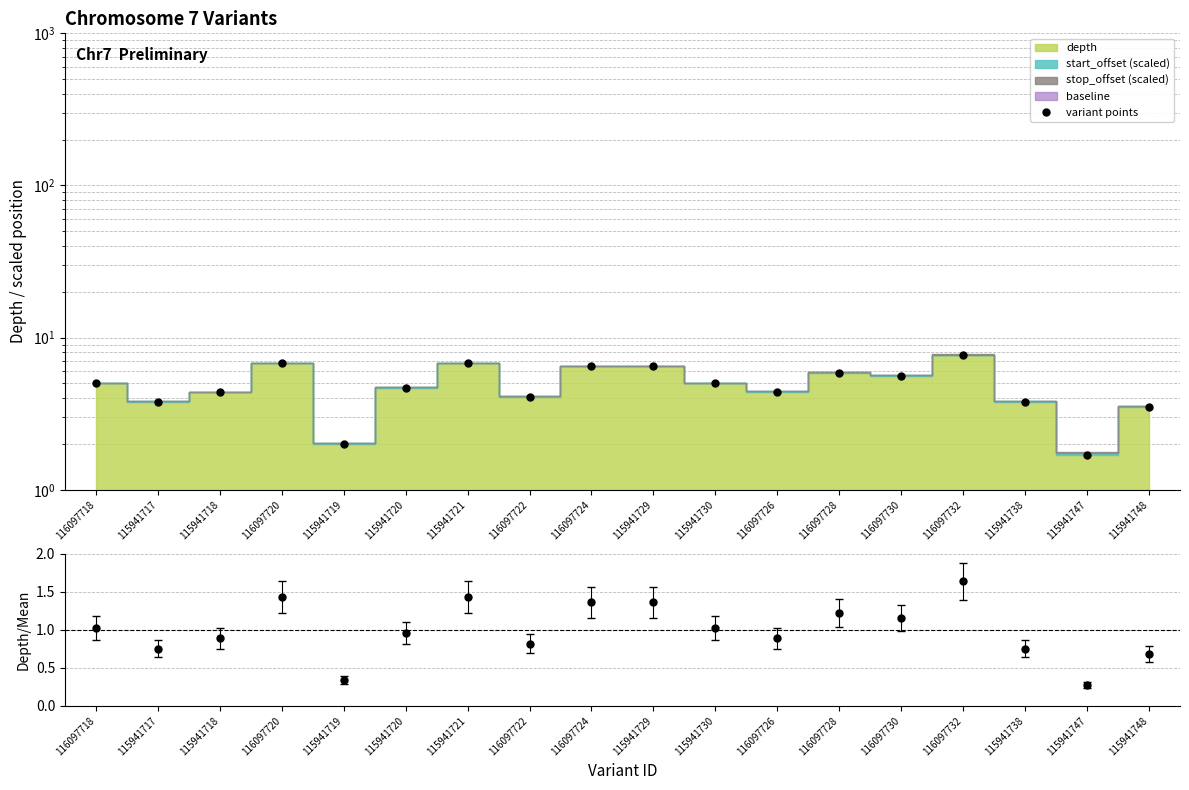

What is the difference between the second highest and minimum values?

5.1